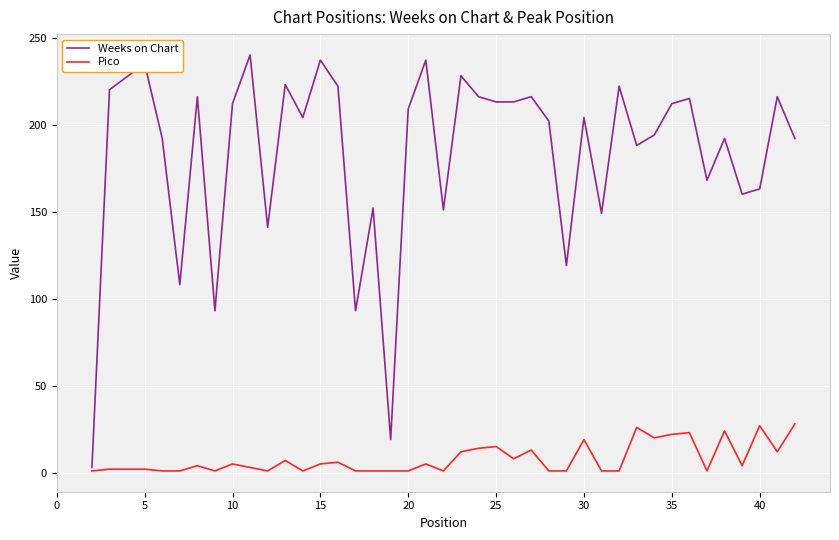

Which series has the widest spread of values?

Weeks on Chart